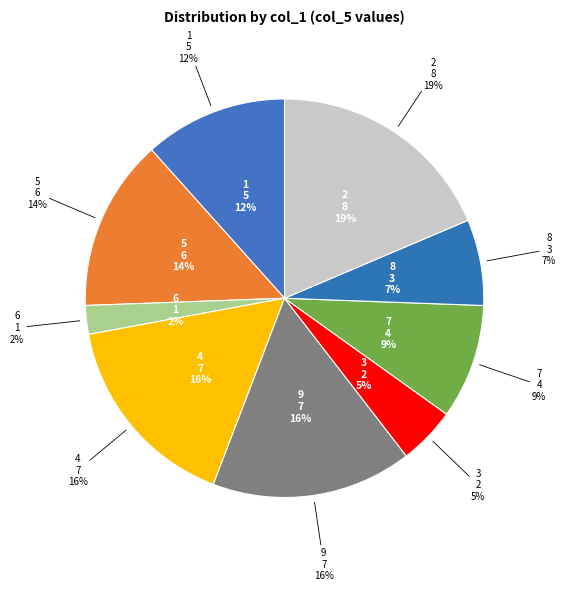

To the nearest percent, what portion does 1 represent?

12%